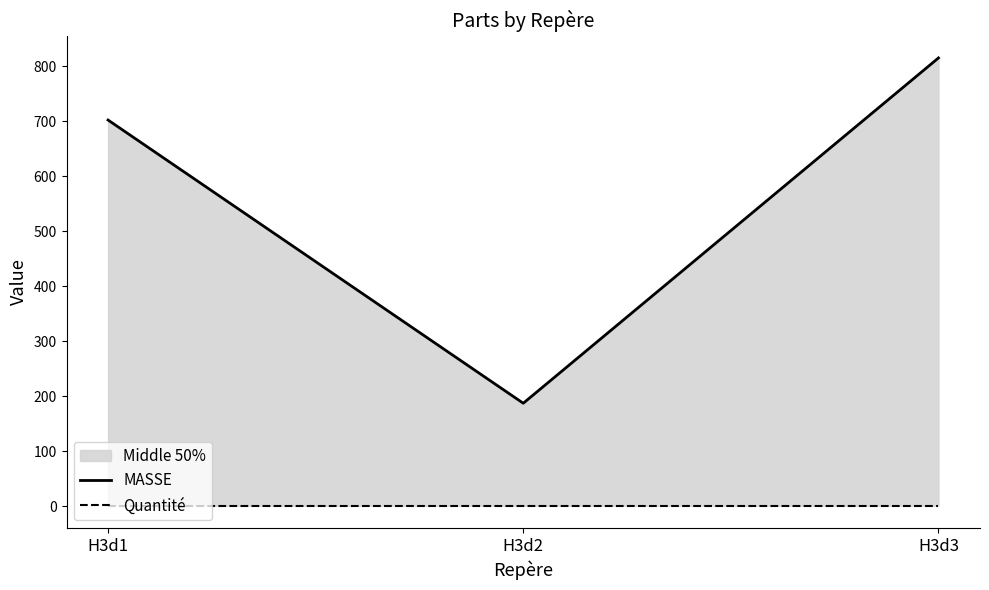

Reading left to right, list all the values displayed in this chart.

MASSE: H3d1=702.0	H3d2=187.2	H3d3=814.9
Quantité: H3d1=1.0	H3d2=1.0	H3d3=1.0